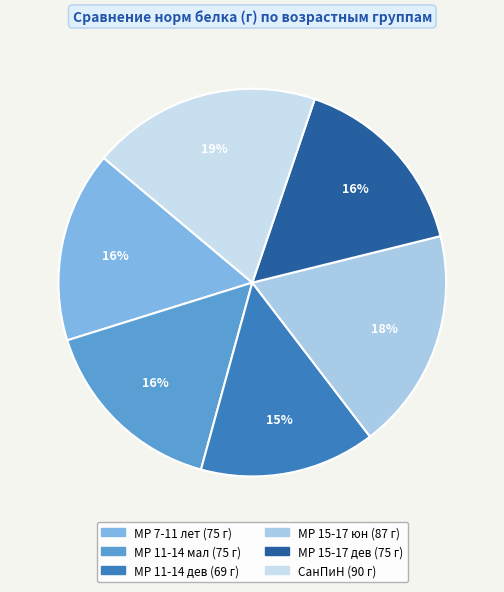

To the nearest percent, what percentage of the pie is МР 7-11 лет?

16%